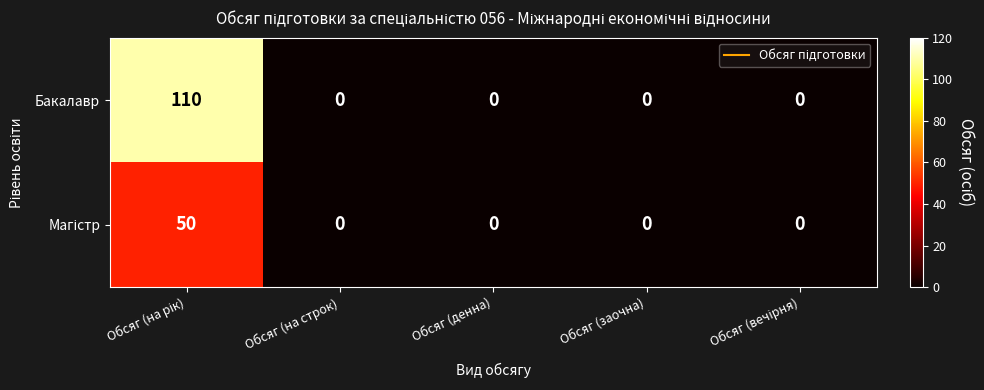

What is the sum of all Бакалавр values?

110